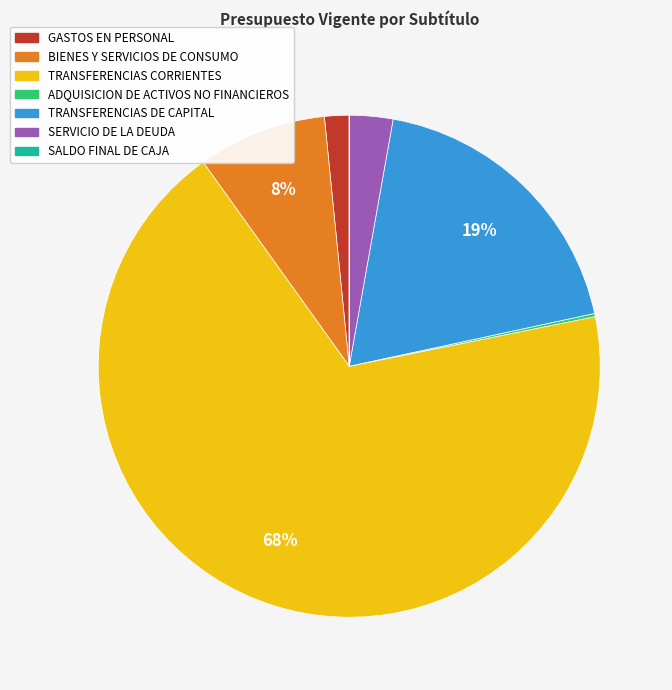

Which has a higher value, TRANSFERENCIAS DE CAPITAL or BIENES Y SERVICIOS DE CONSUMO?

TRANSFERENCIAS DE CAPITAL